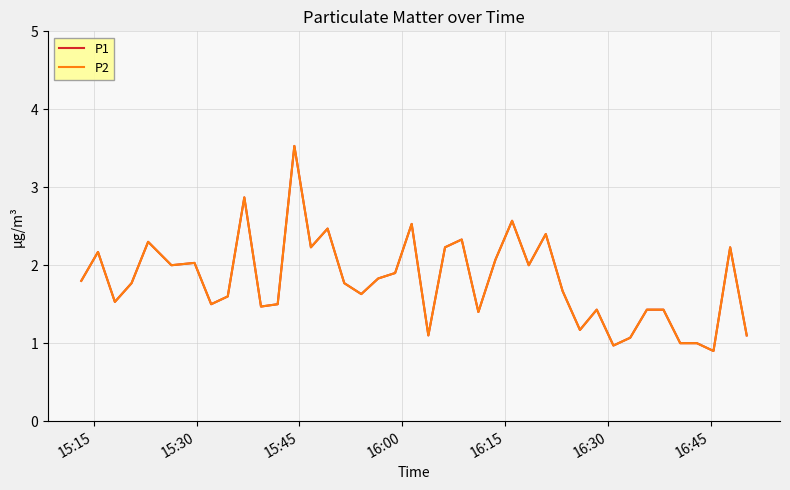

What is the value of the P1 point at the 1st from the left?

1.8